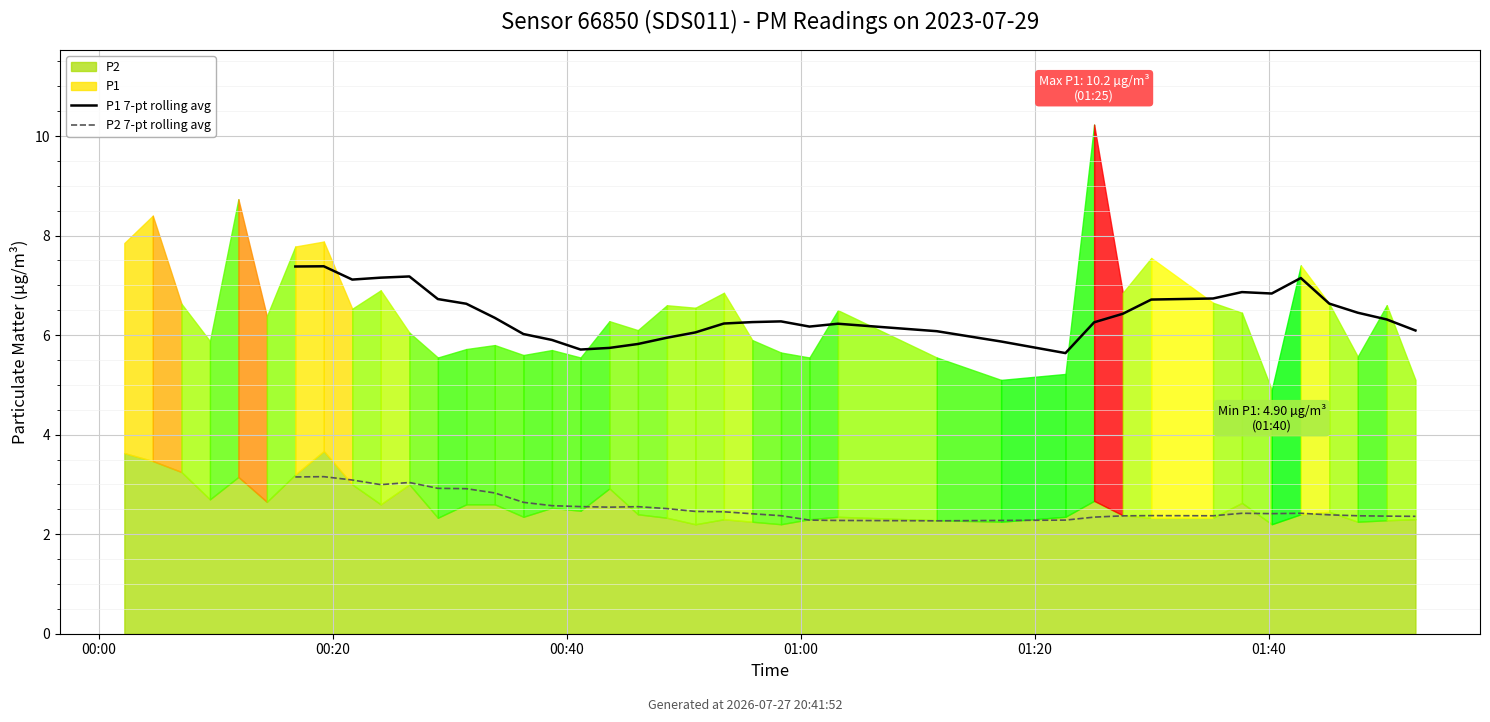

What is the difference between the highest and lowest values at 24?

3.9